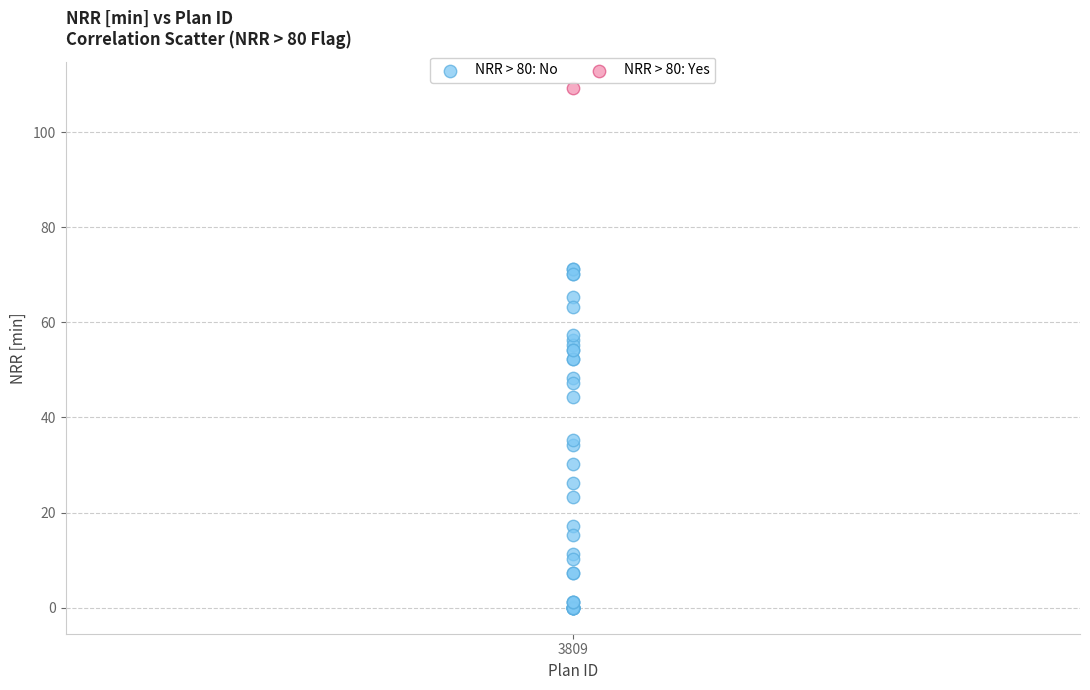

What are all the series names shown in the legend?

NRR > 80: No, NRR > 80: Yes